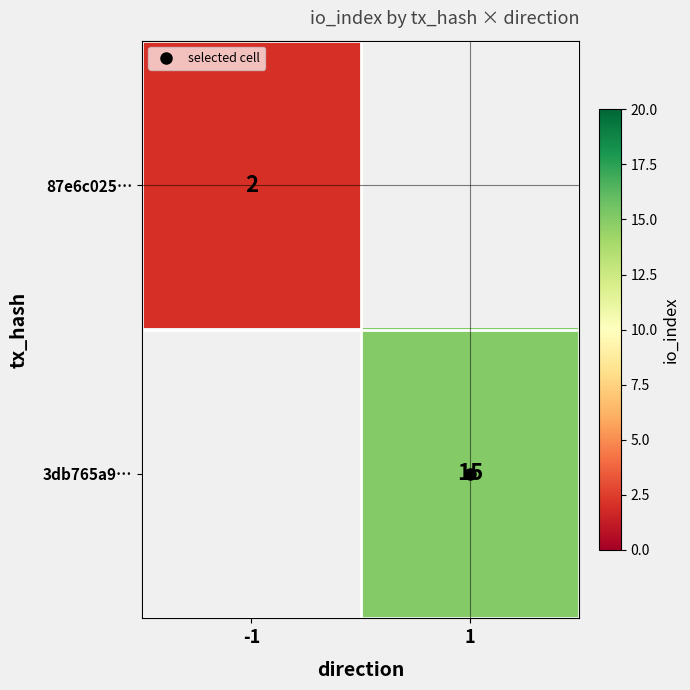

Which series has the largest range (max minus min)?

87e6c025…